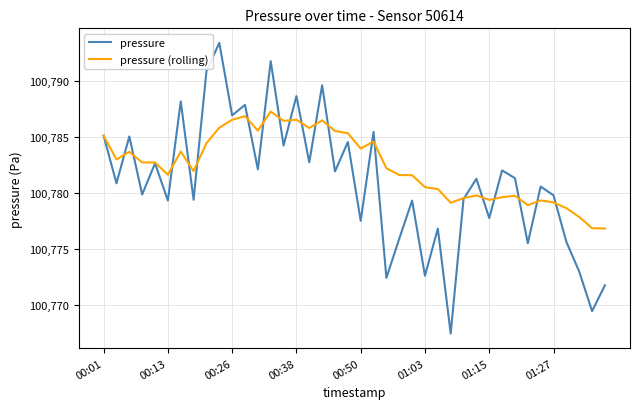

Which series has the widest spread of values?

pressure